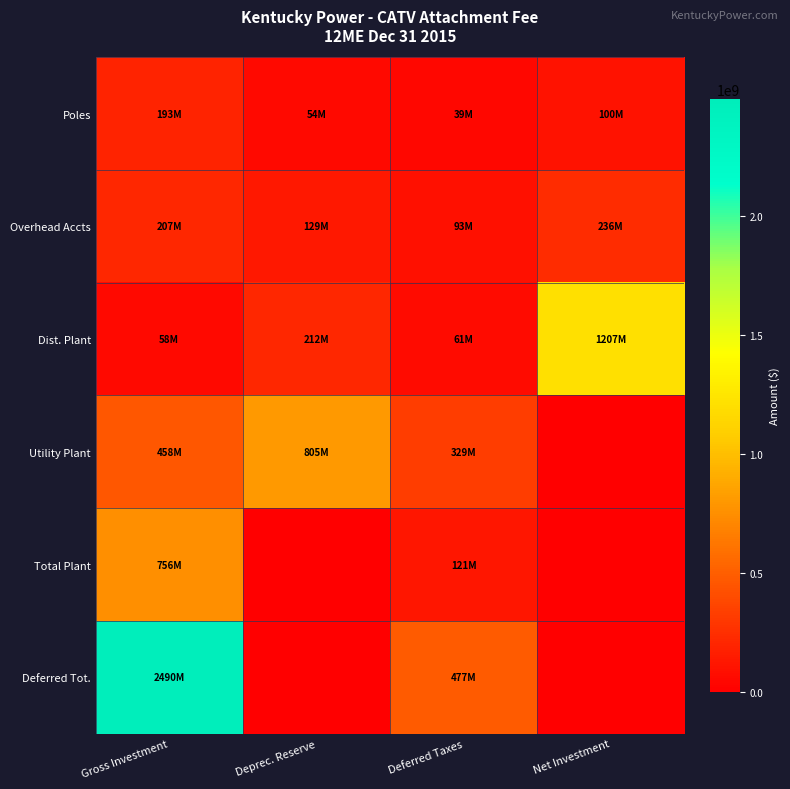

Which series changed the most between Deprec. Reserve and Deferred Taxes?

Deferred Tot.